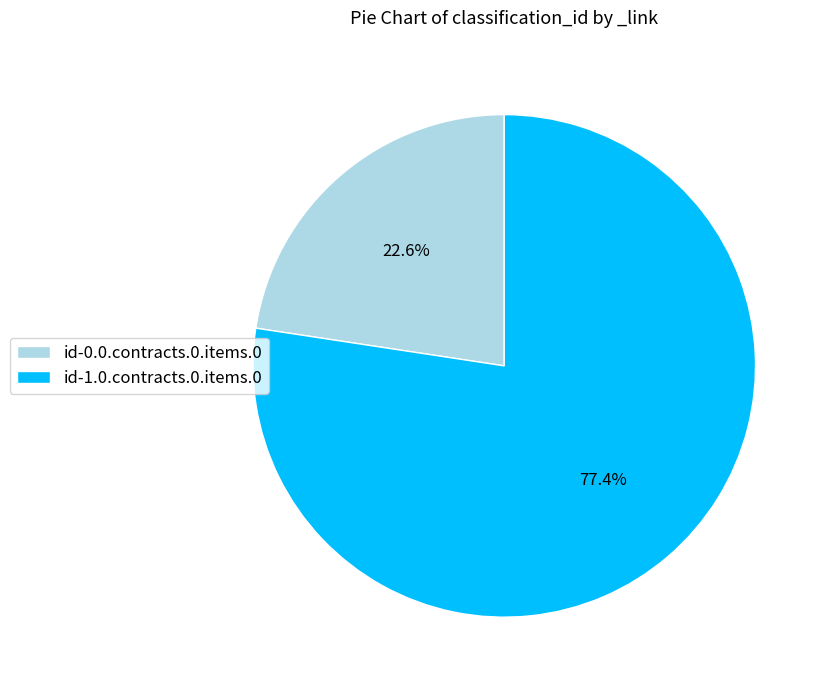

Rank the categories by value from lowest to highest.

id-0.0.contracts.0.items.0, id-1.0.contracts.0.items.0